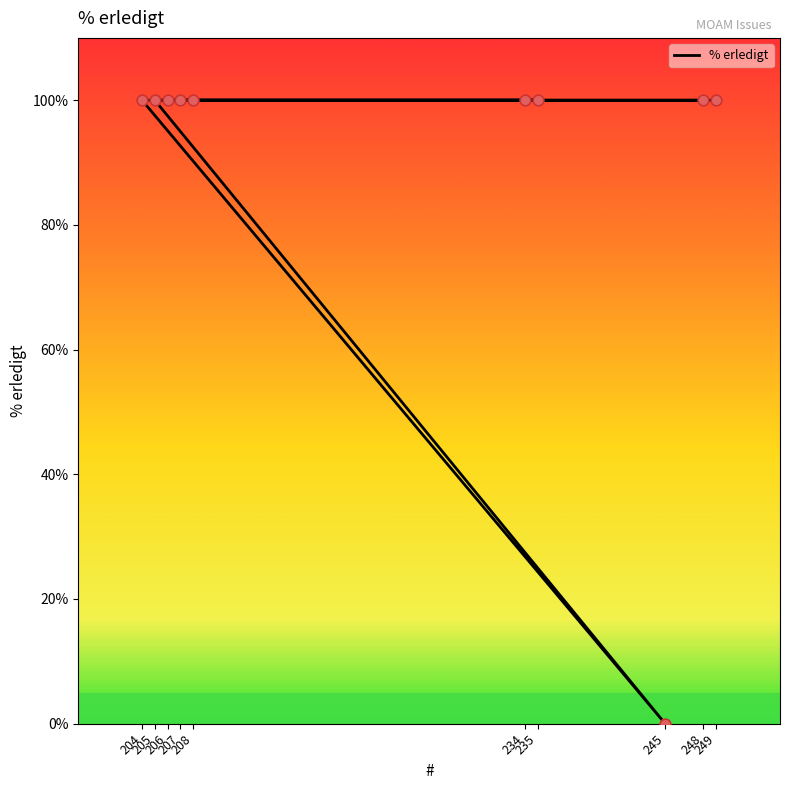

Approximately how many times larger is the value at 249 compared to 234?

1.0